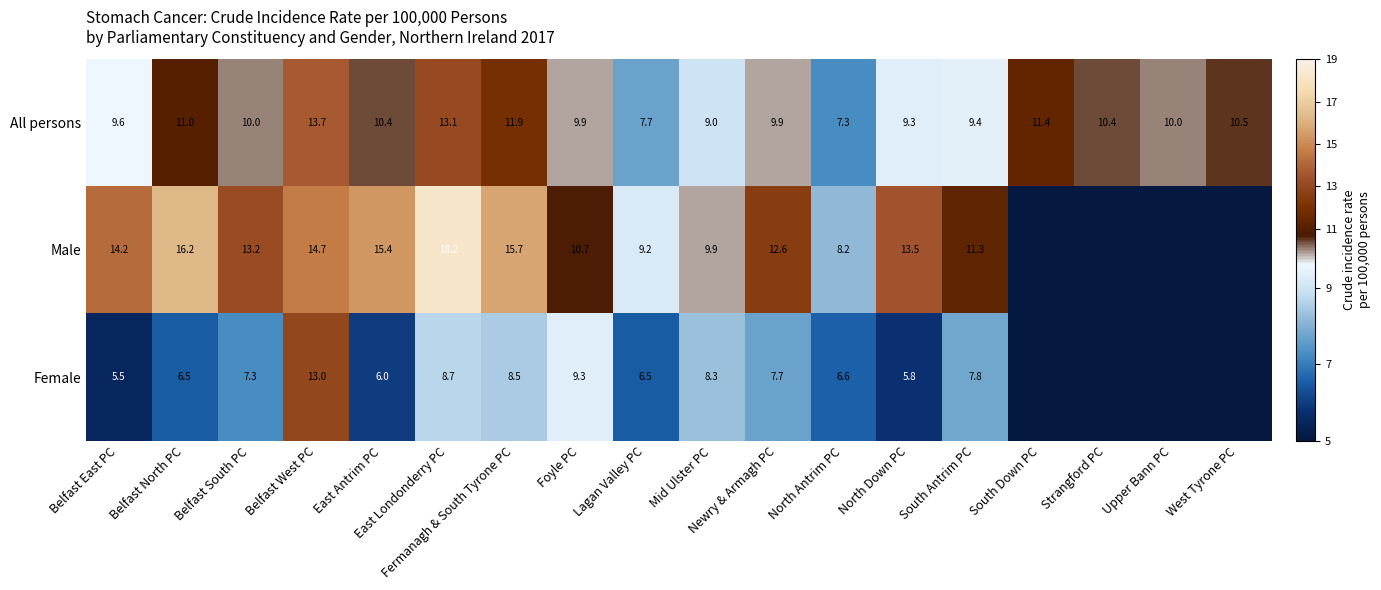

At Belfast South PC, list the series in order from smallest to largest.

Female, All persons, Male